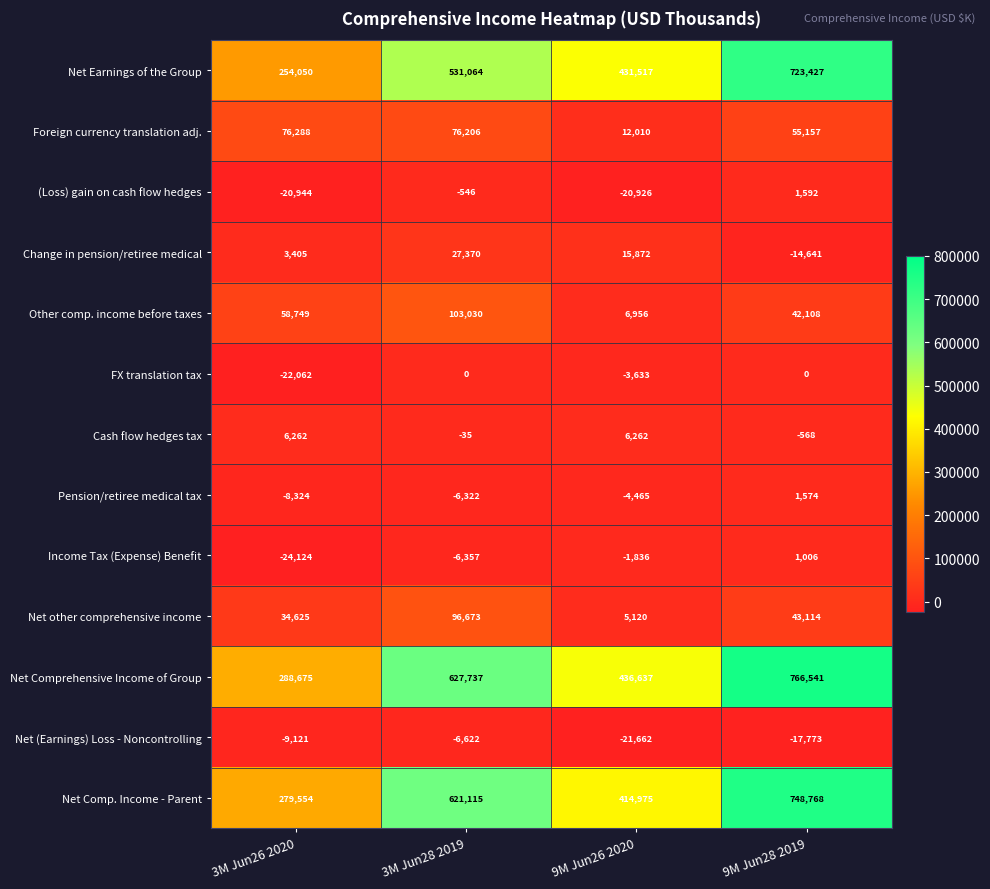

At which label is Net (Earnings) Loss - Noncontrolling closest to -14142?

9M Jun28 2019